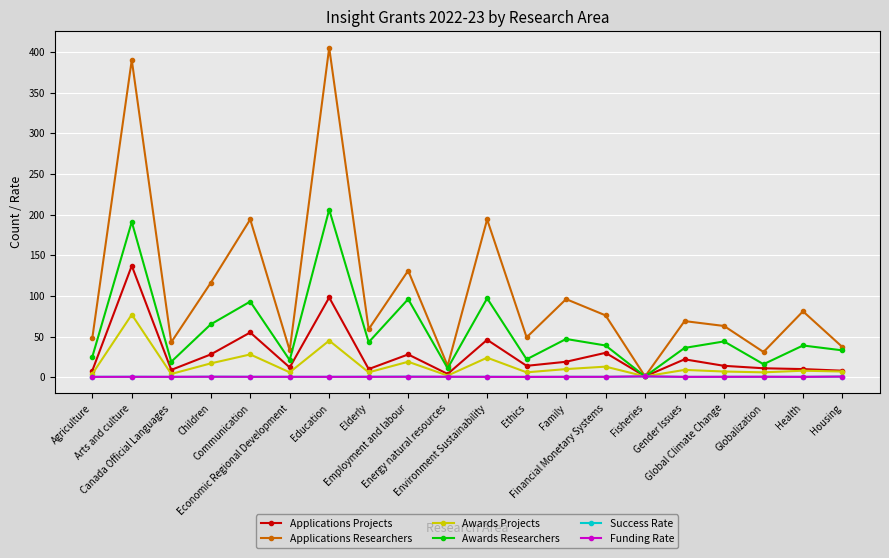

Which series has the largest range (max minus min)?

Applications Researchers